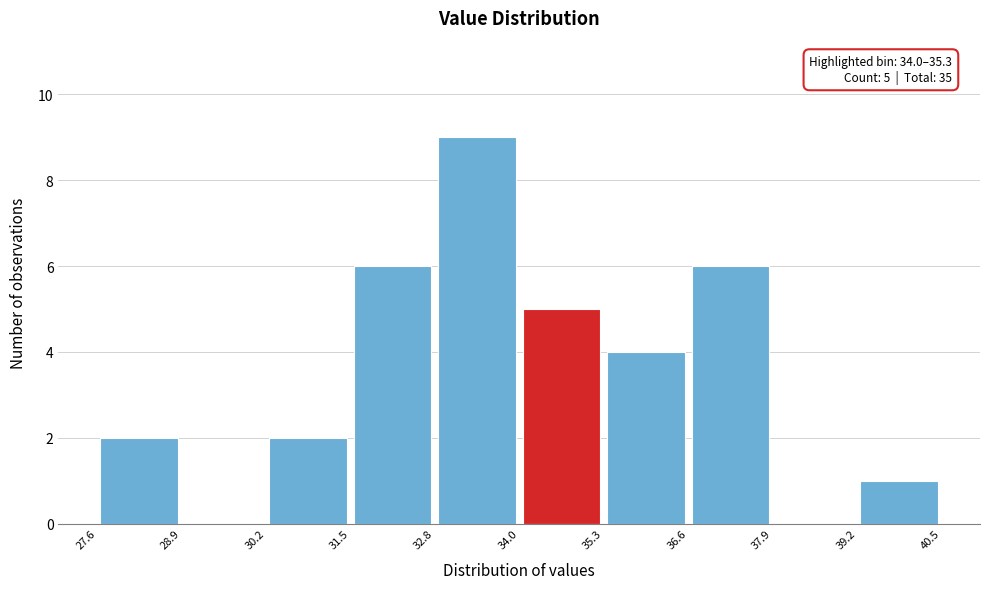

Which range on the x-axis has the tallest bar?

32.8 to 34.0